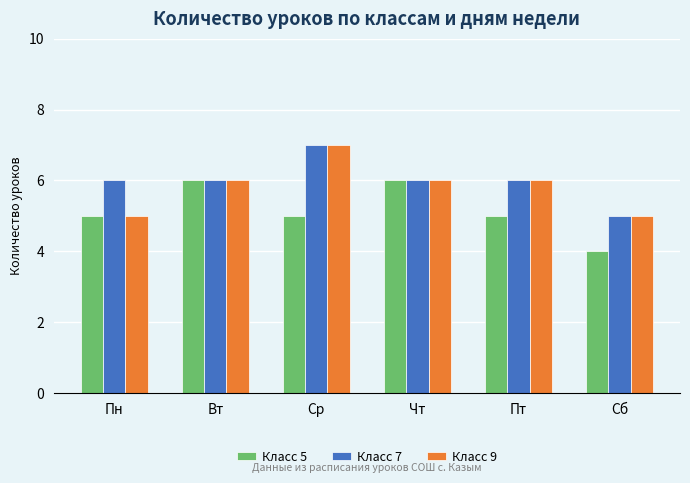

Is it true that Класс 9 equals 9 at Вт?

False